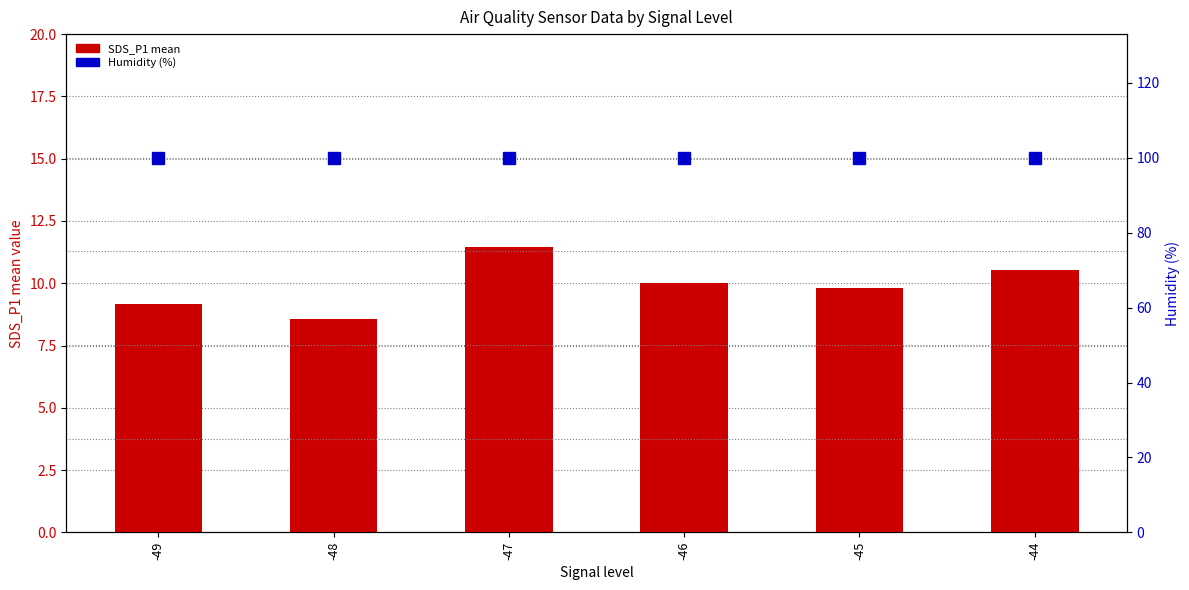

How many groups of bars are there?

6